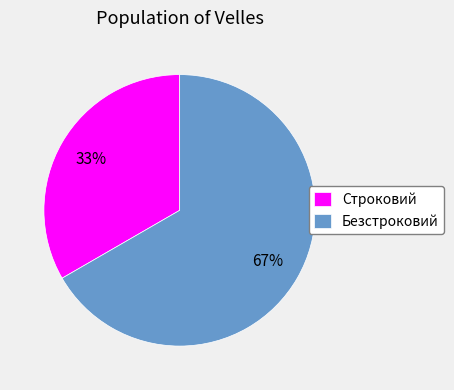

Rank the categories by value from highest to lowest.

Безстроковий, Строковий